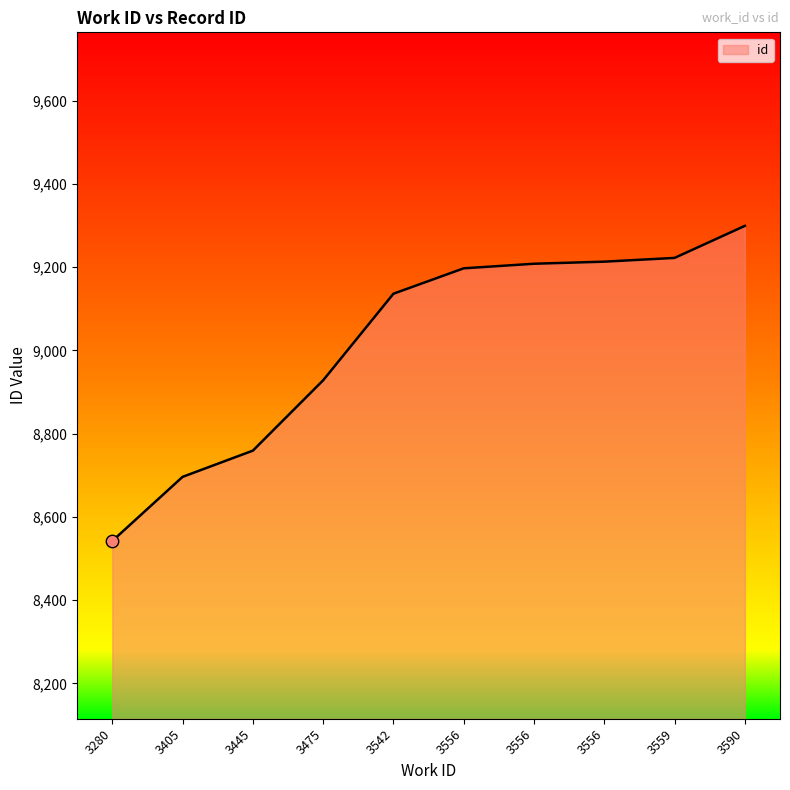

What is the change in value from 3556 to 3559?

+14